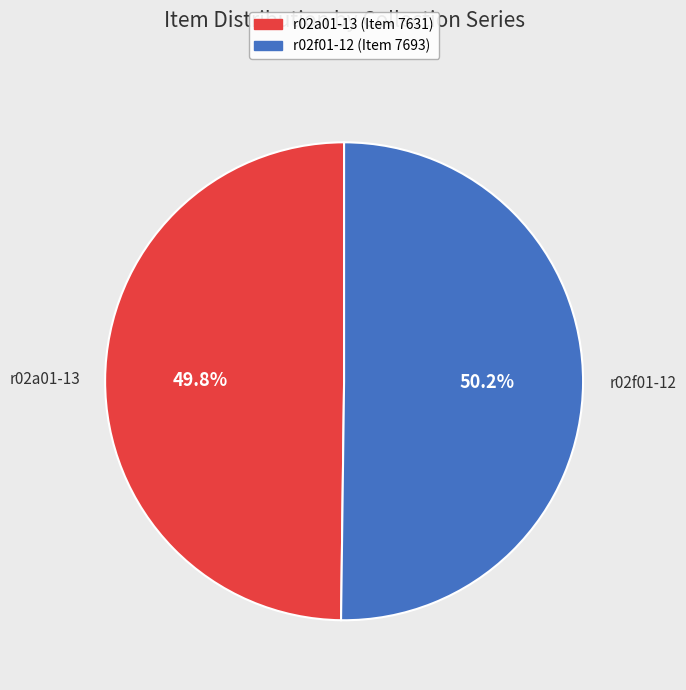

Combined, what portion of the pie is r02a01-13 and r02f01-12?

100.0%